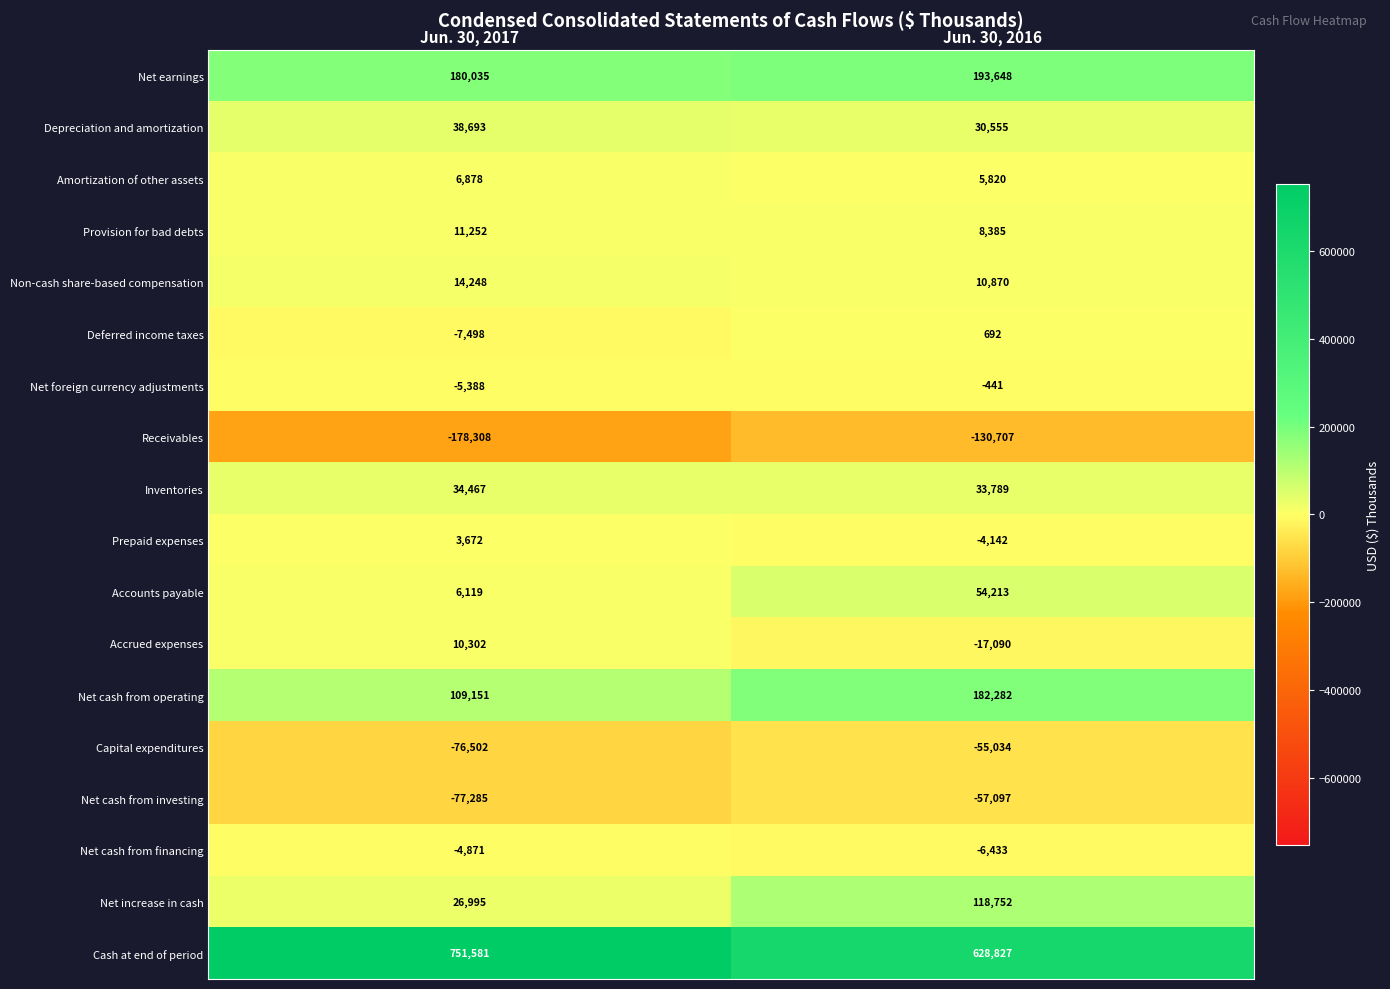

The value of Depreciation and amortization at Jun. 30, 2016 is 42421. True or false?

False